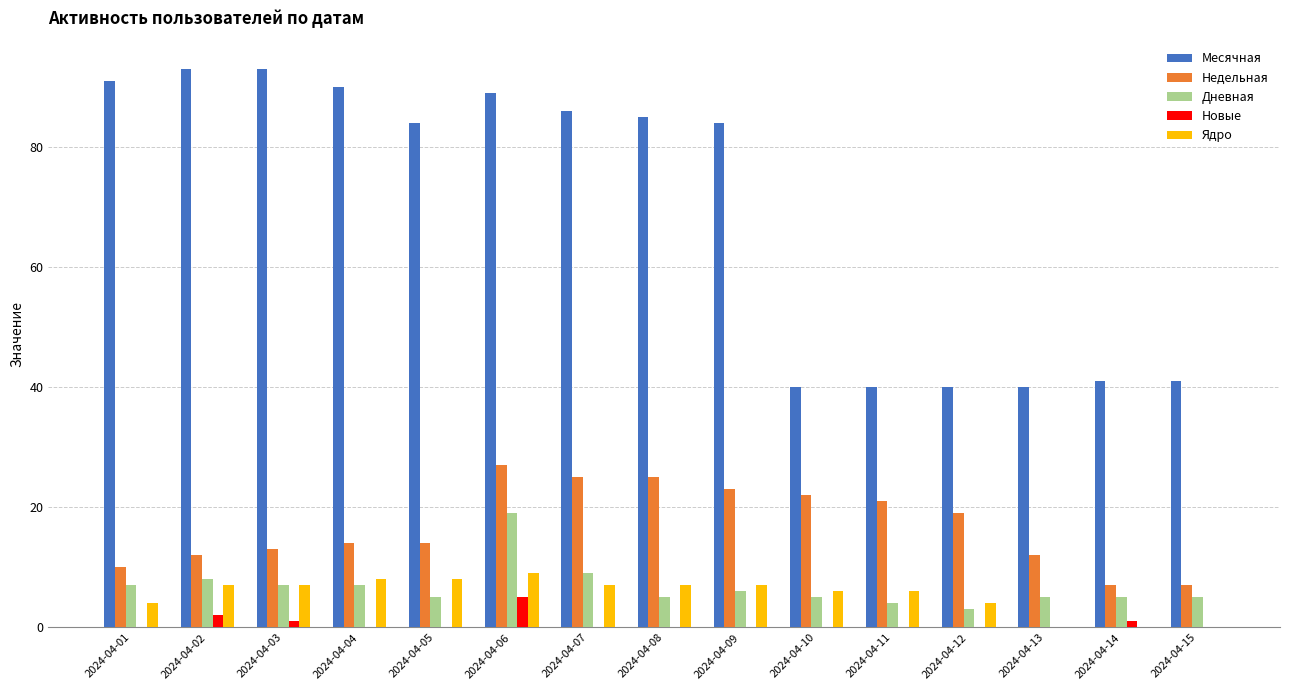

Read the Месячная value at 2024-04-07.

86